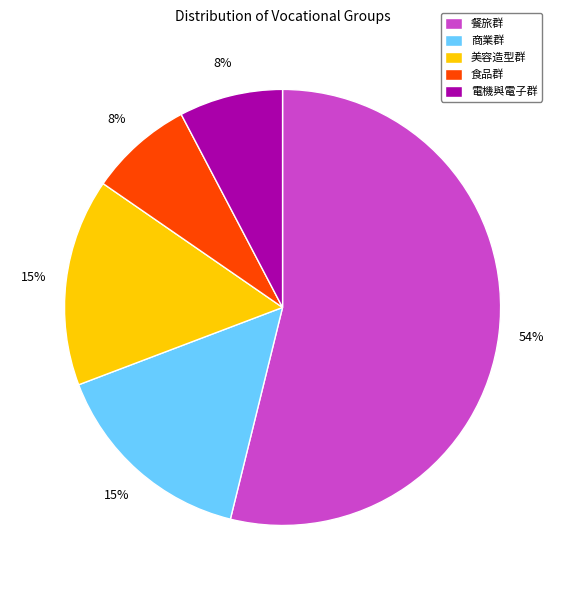

Do 食品群 and 美容造型群 together represent more than half of the pie?

No